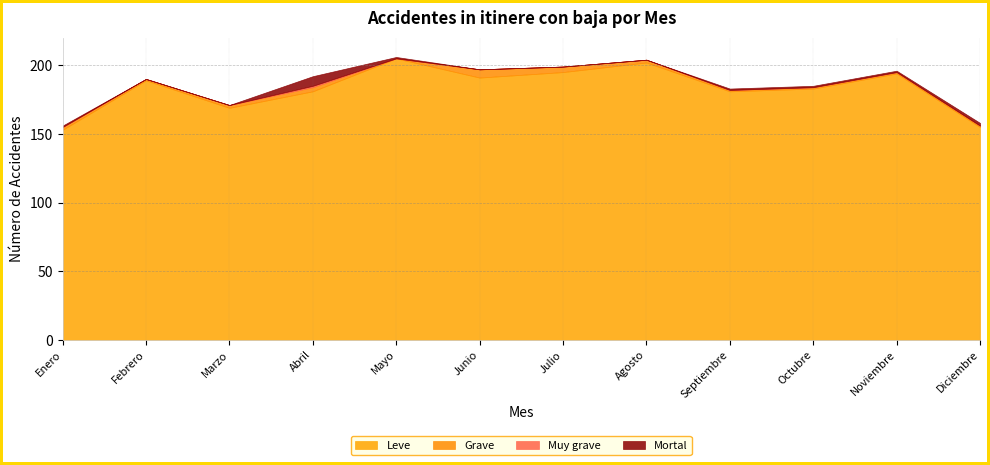

Does the chart display data point markers on the line(s)?

No